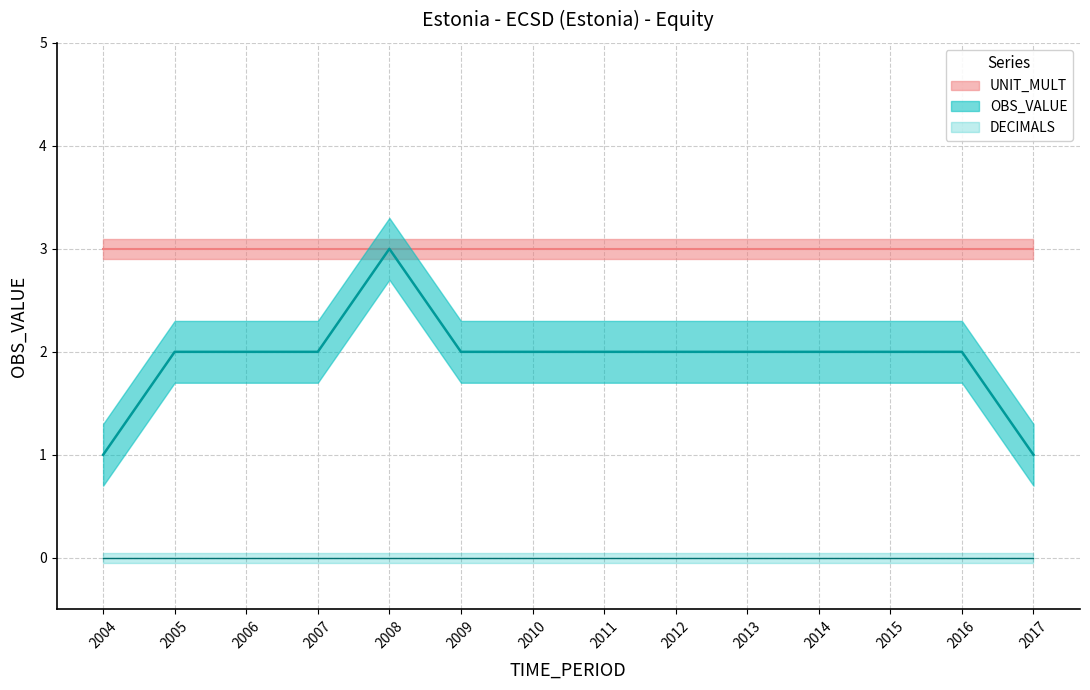

True or false: OBS_VALUE_lower and OBS_VALUE_upper intersect in this chart.

False